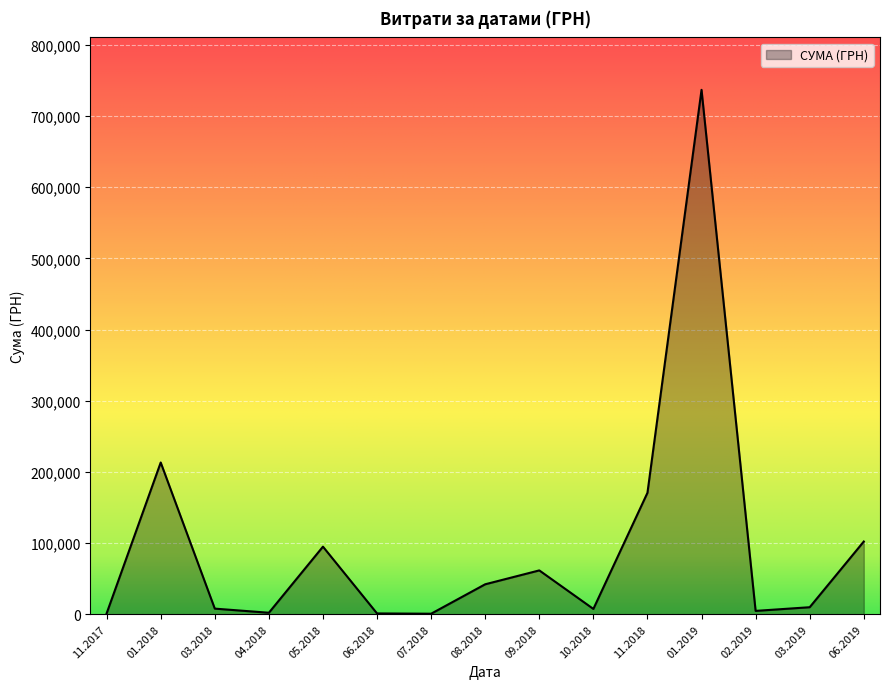

How many series are shown in this chart?

1